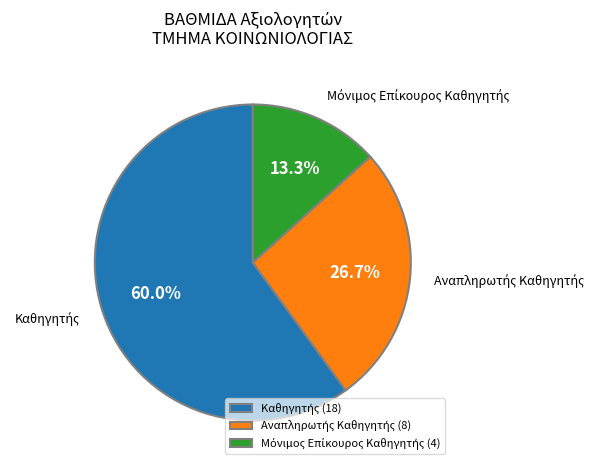

Which category has the smallest portion of the pie?

Μόνιμος Επίκουρος Καθηγητής